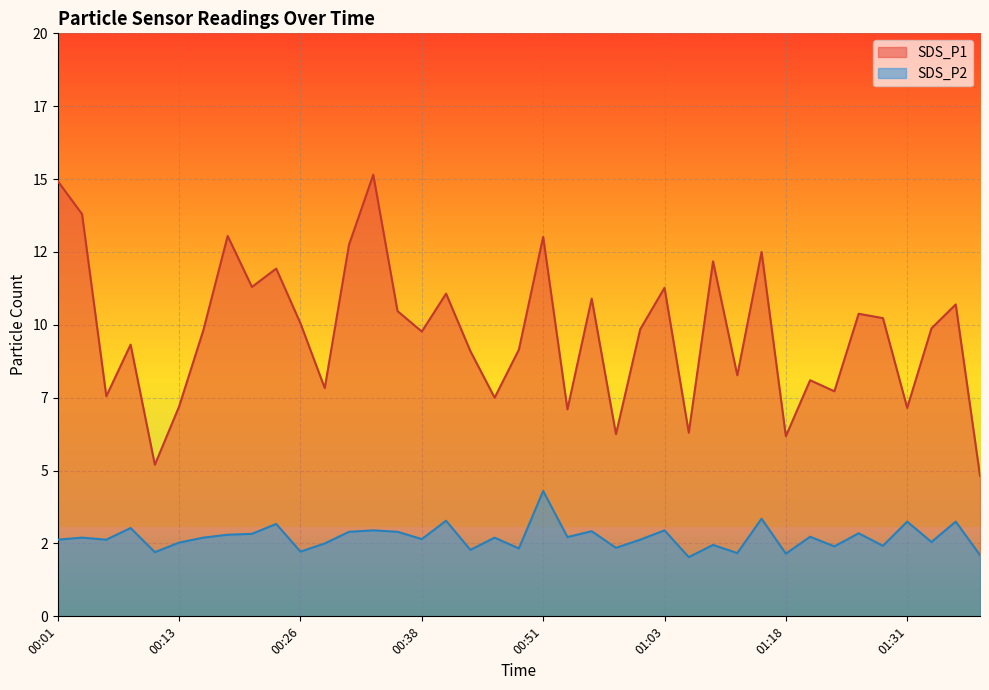

What is the lowest value of the SDS_P2 series?

2.0